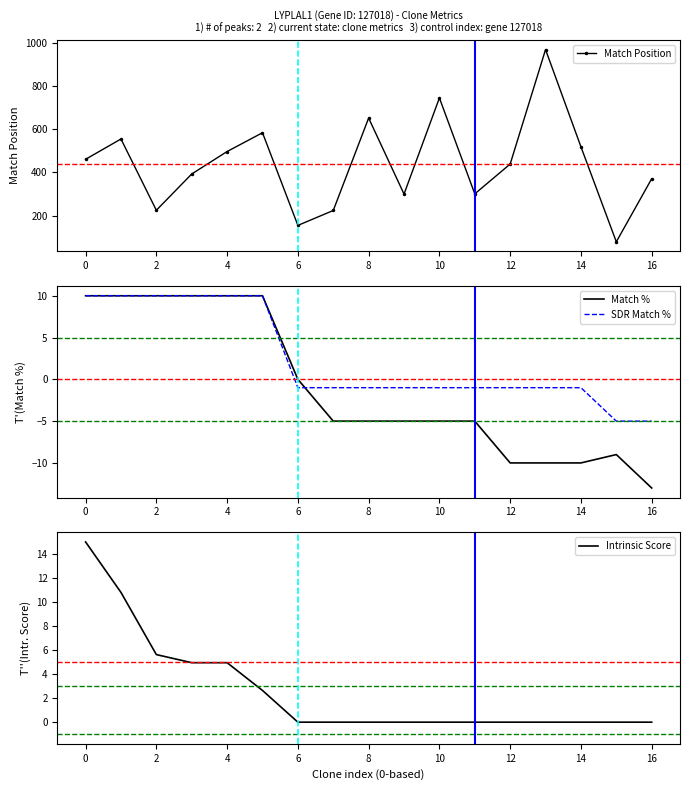

What is the approximate value of Match % at 4?

10